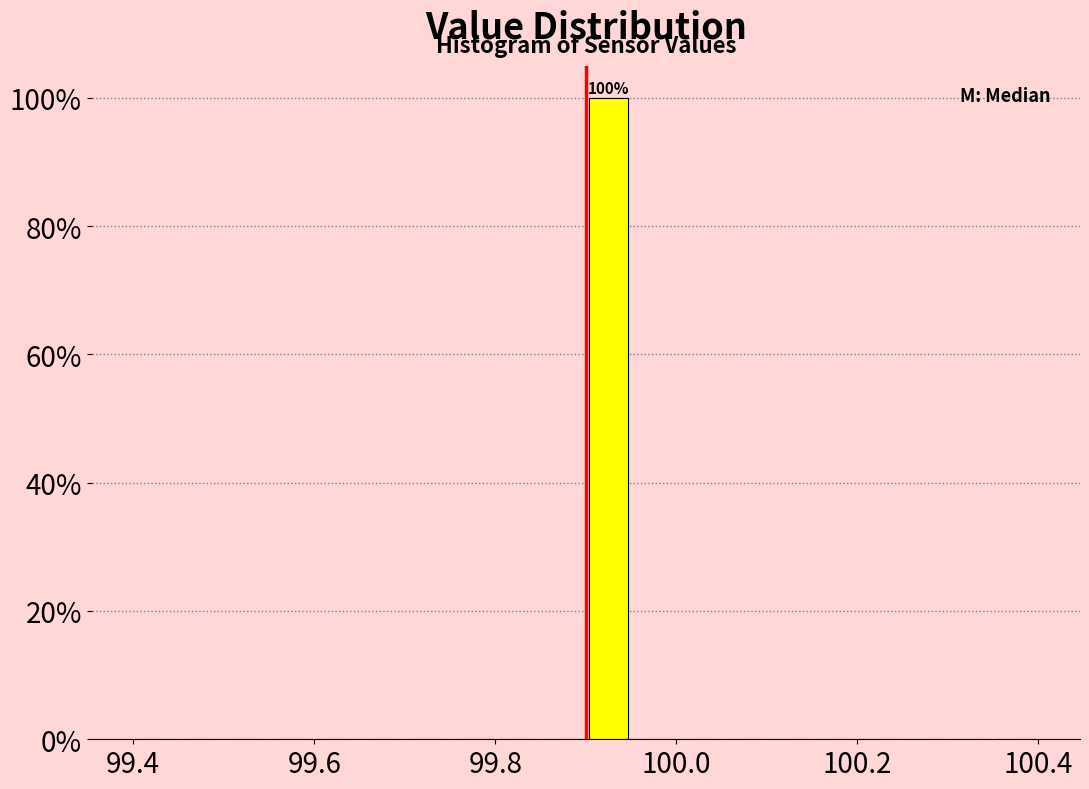

Around what value on the x-axis is the tallest bar? Give the approximate position of its centre, as read against the axis.

99.92